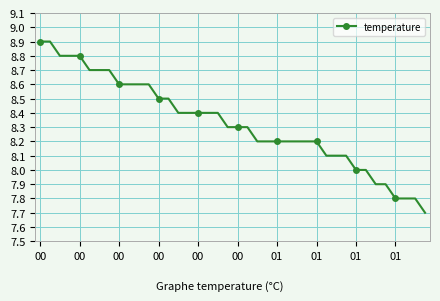

What is the greatest value displayed?

8.9